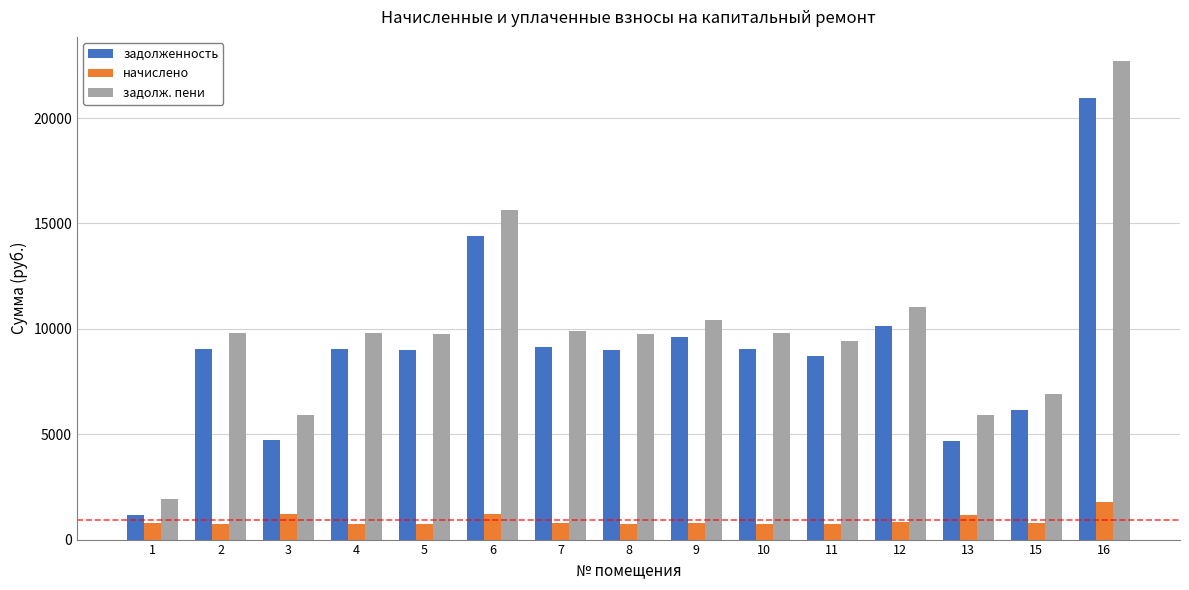

What is the sum of all задолж. пени values?

148627.9